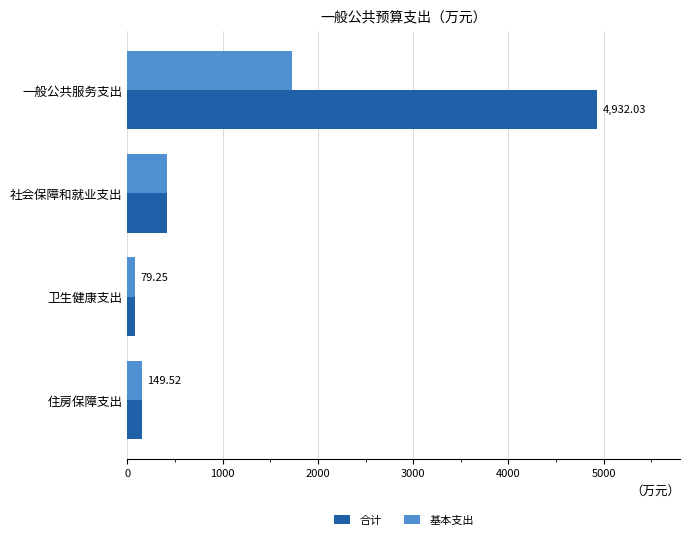

What is the sum of the 基本支出 values at 社会保障和就业支出 and 住房保障支出?

565.7